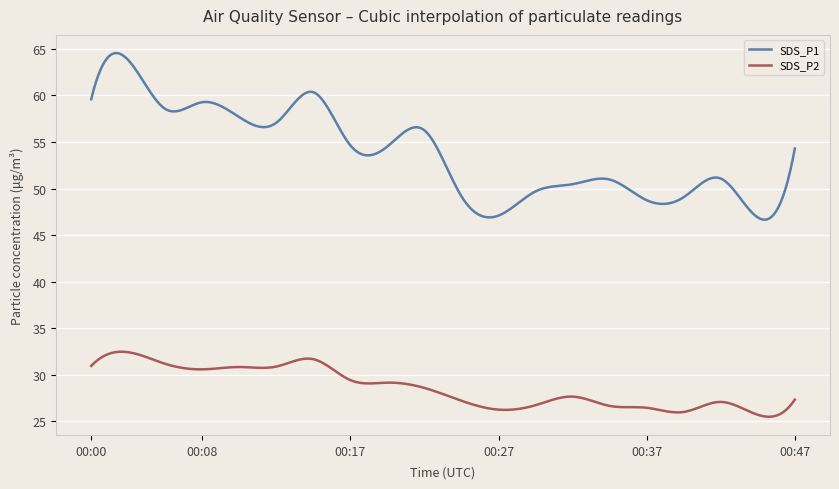

Which series has the widest spread of values?

SDS_P1